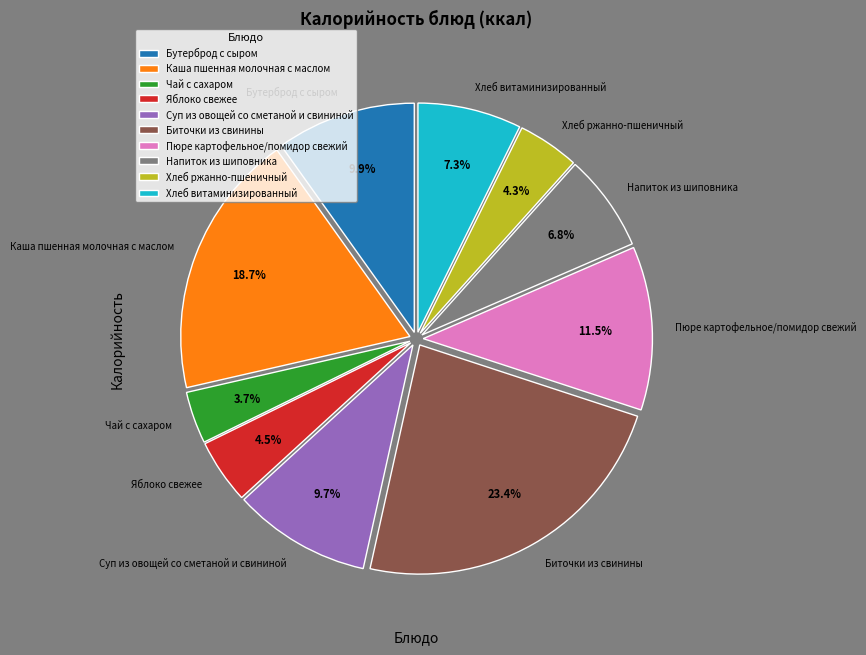

How many segments does this pie chart have?

10